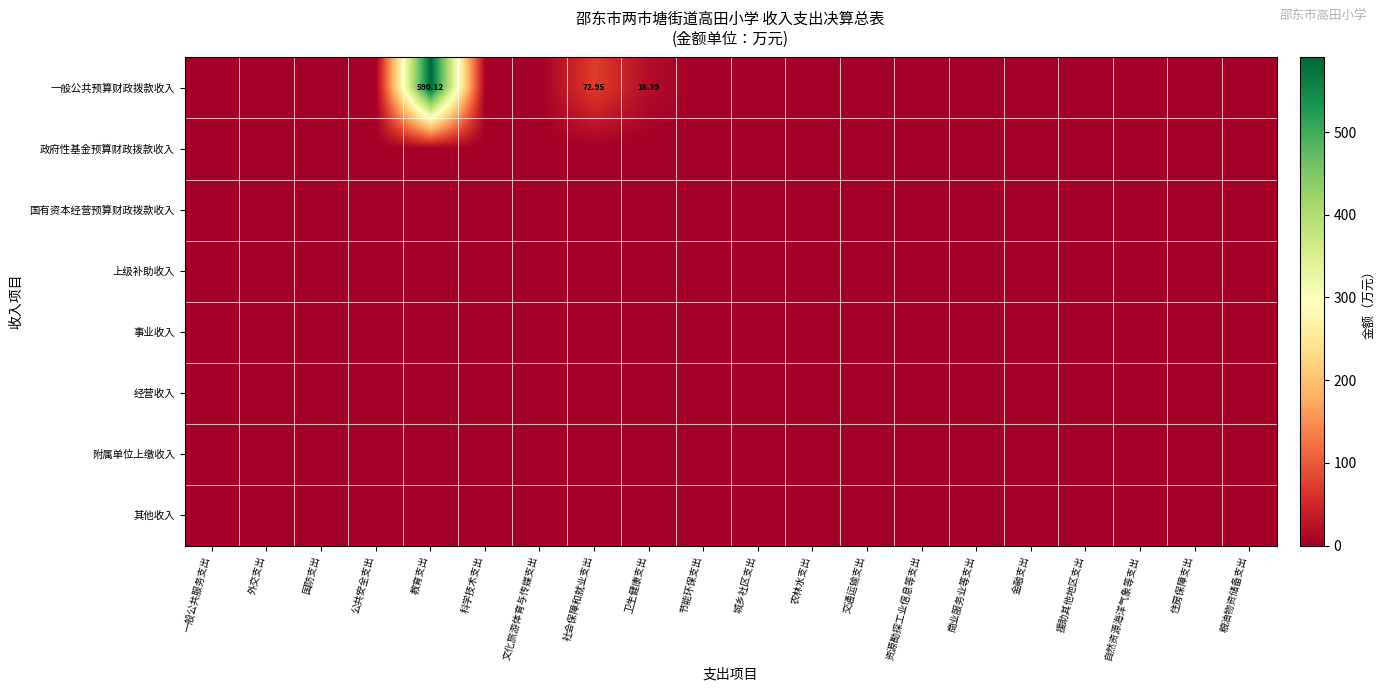

At which label does 其他收入 reach its peak?

一般公共服务支出